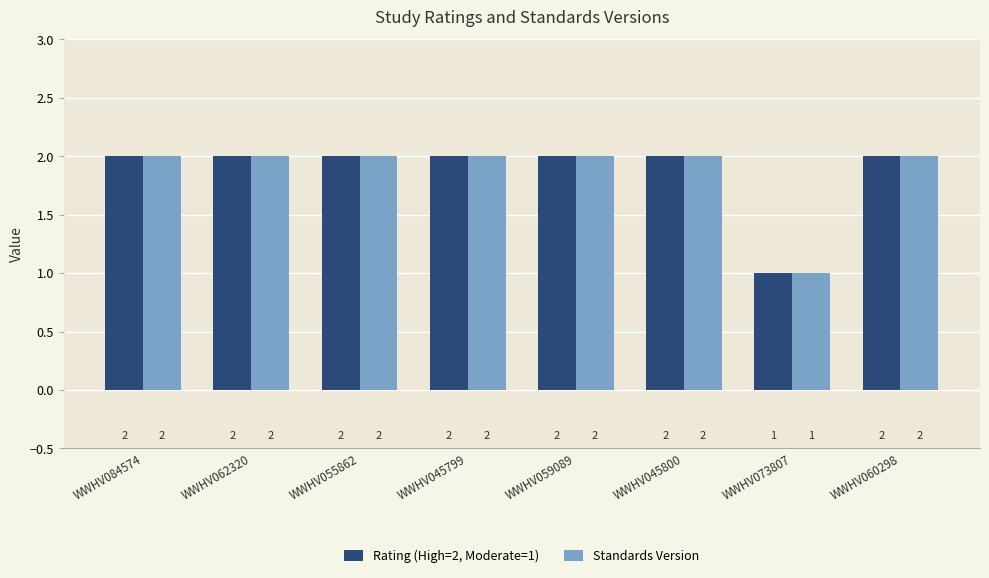

Reading left to right, what are all the values shown in this chart?

Rating (High=2, Moderate=1): WWHV084574=2	WWHV062320=2	WWHV055862=2	WWHV045799=2	WWHV059089=2	WWHV045800=2	WWHV073807=1	WWHV060298=2
Standards Version: WWHV084574=2	WWHV062320=2	WWHV055862=2	WWHV045799=2	WWHV059089=2	WWHV045800=2	WWHV073807=1	WWHV060298=2